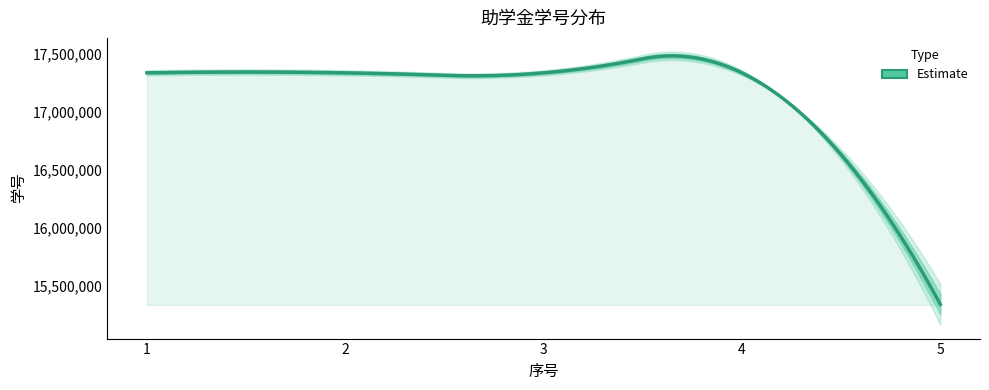

Is it true that the value at 1 is 17338243?

True